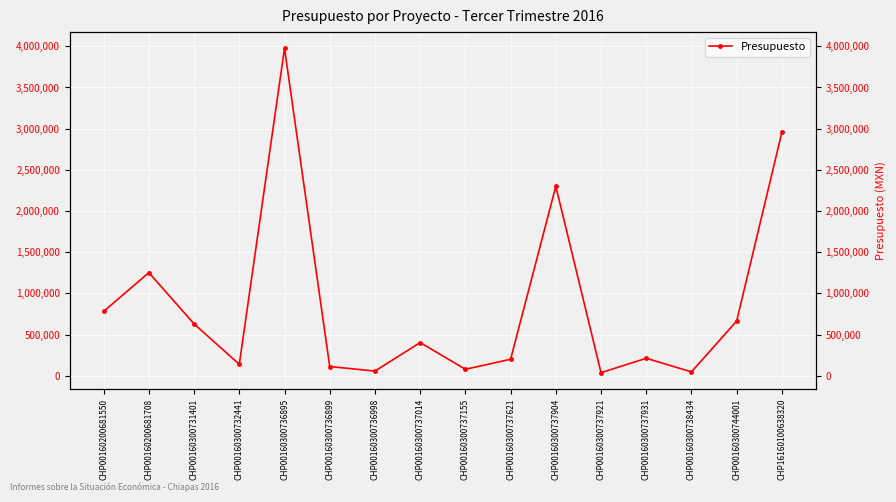

True or false: the data has more than 2 interior local peaks.

True